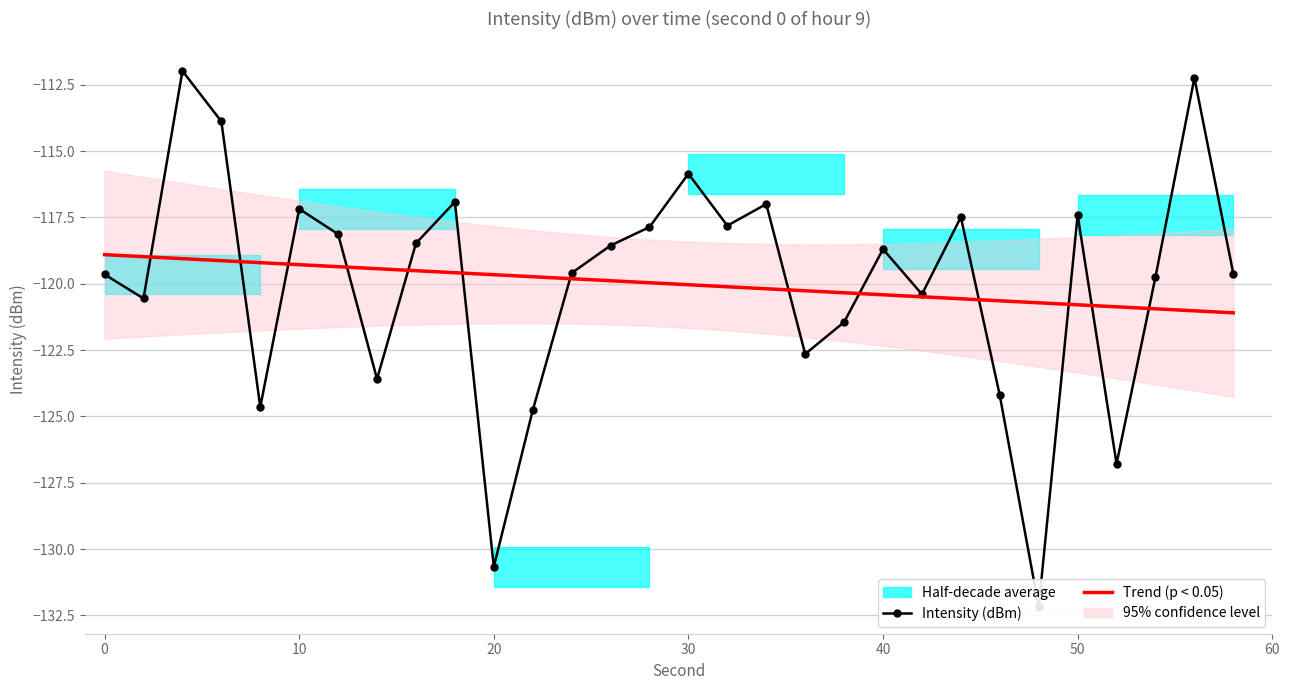

Which label corresponds to the largest value in the chart?

4